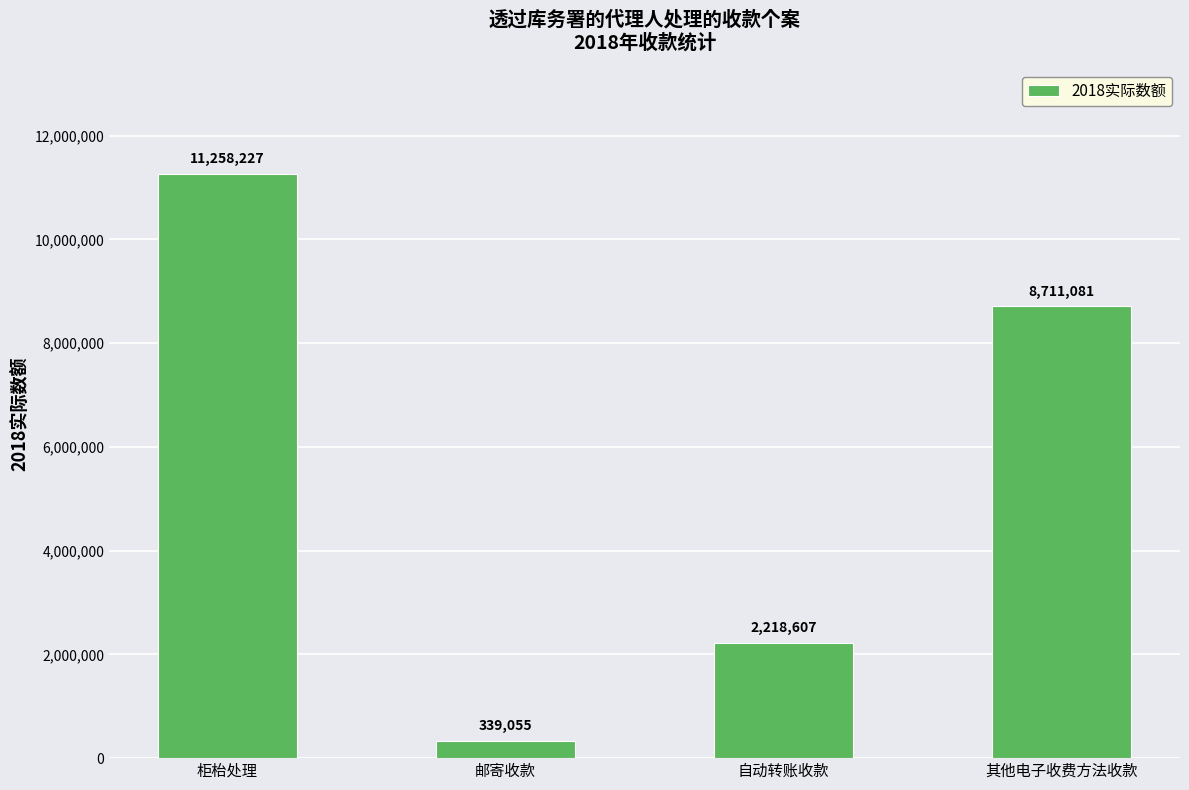

What is the minimum value shown in the chart?

339055